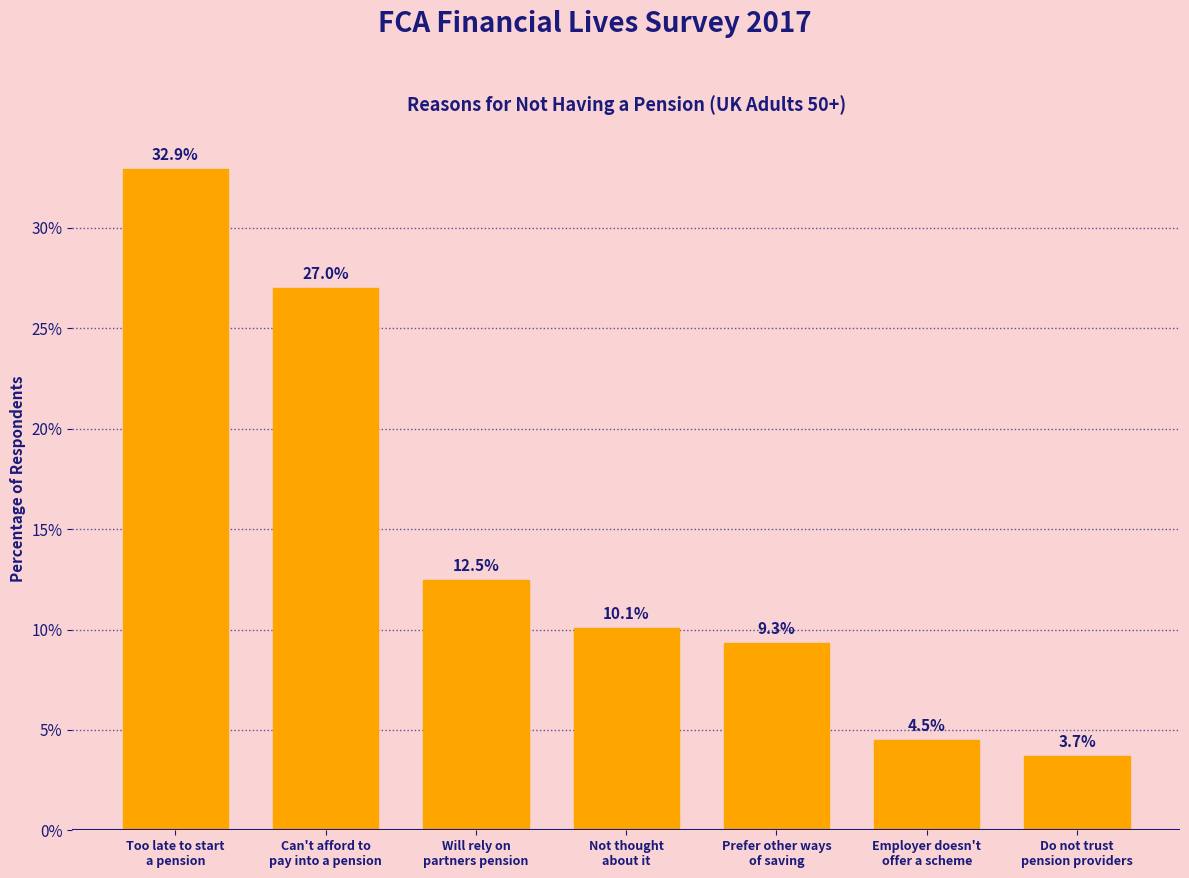

Reading right to left, what are all the values shown in this chart?

3.7	4.5	9.3	10.1	12.5	27.0	32.9